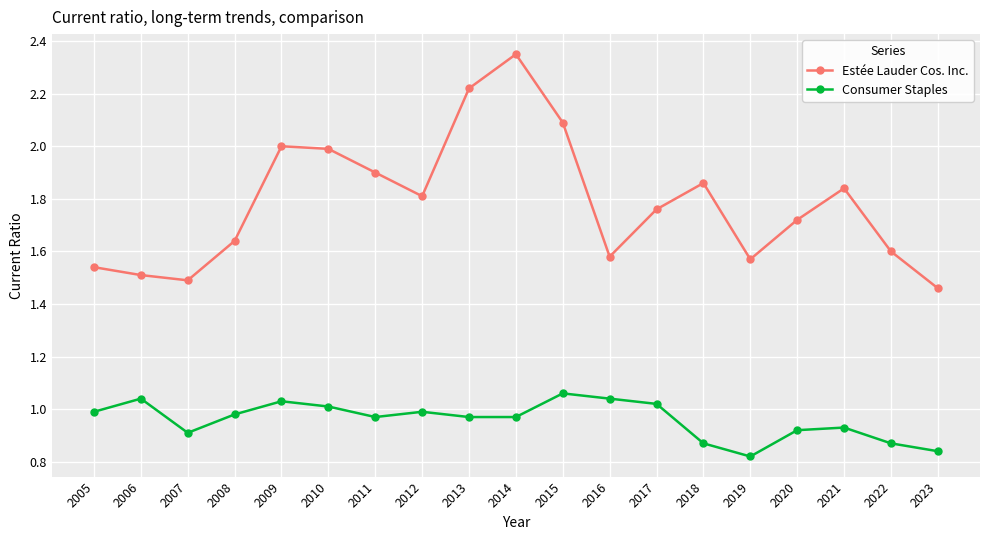

Where is Consumer Staples nearest to the value 0?

2019